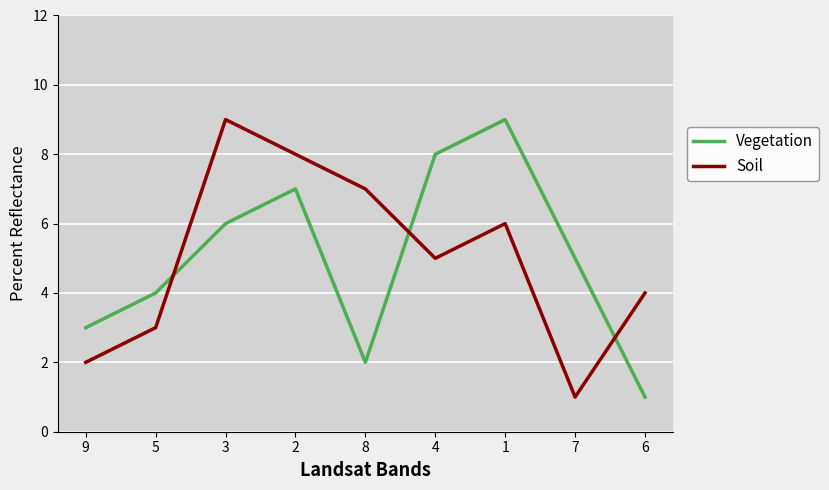

How many distinct data groups are displayed?

2